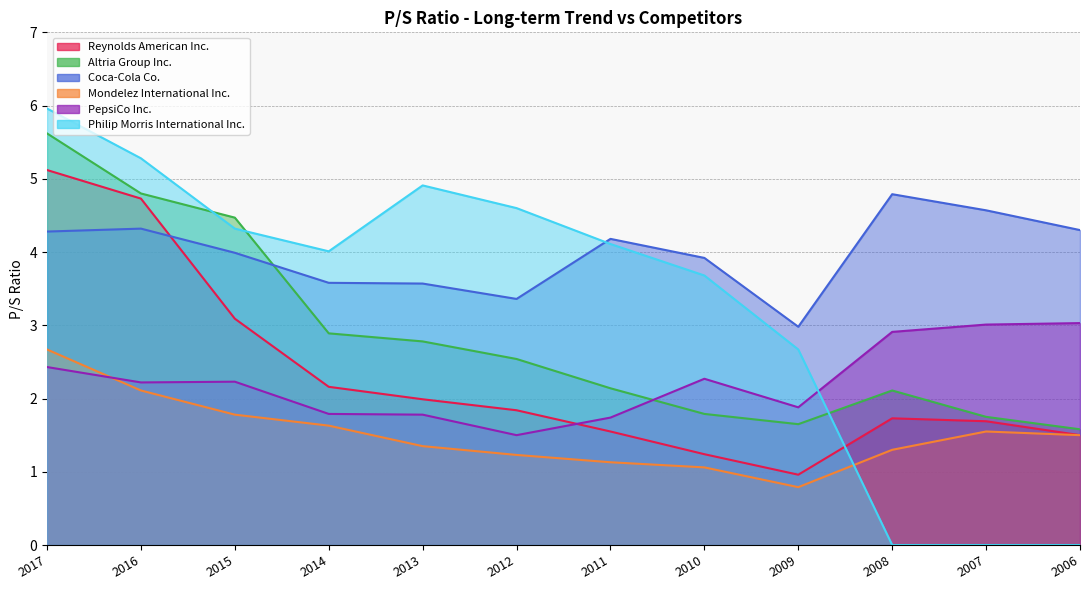

The value of Mondelez International Inc. at 2015 is 1.2. True or false?

False